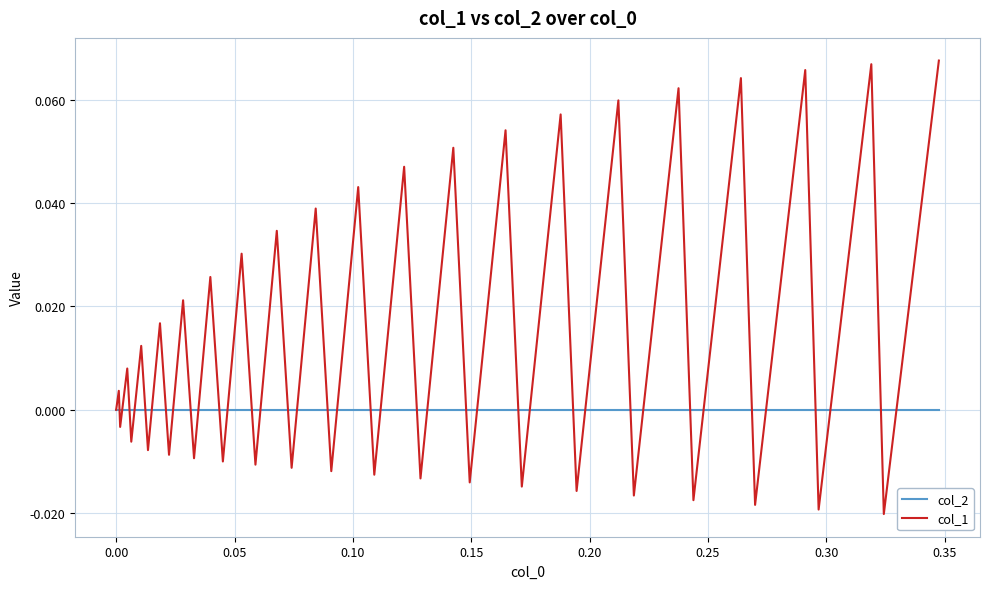

Which series has the widest spread of values?

col_1